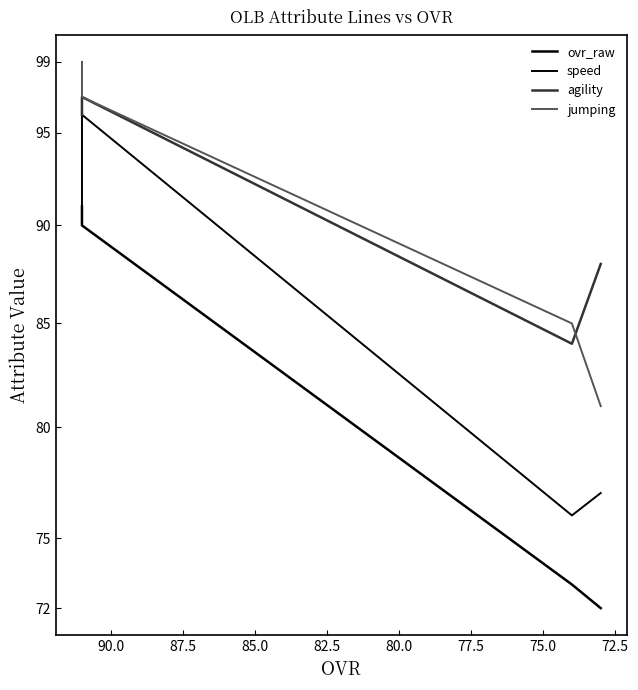

Does the chart display data point markers on the line(s)?

No